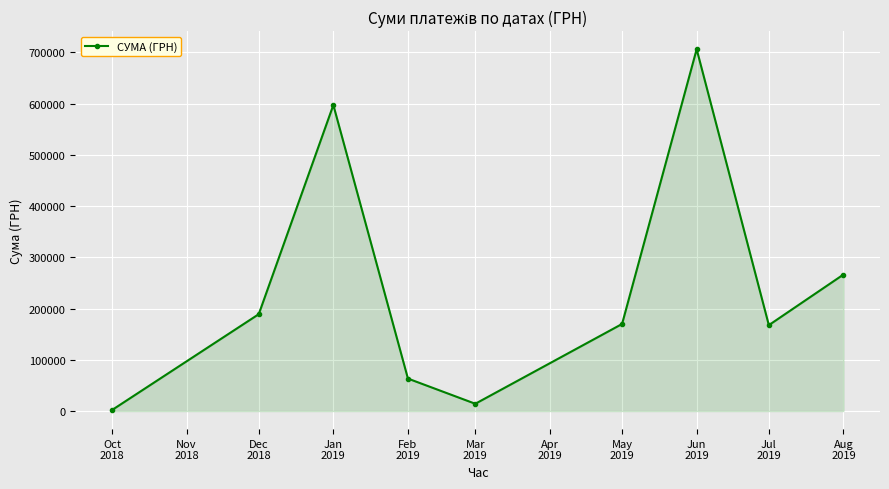

What is the sum of all values?

2175557.7